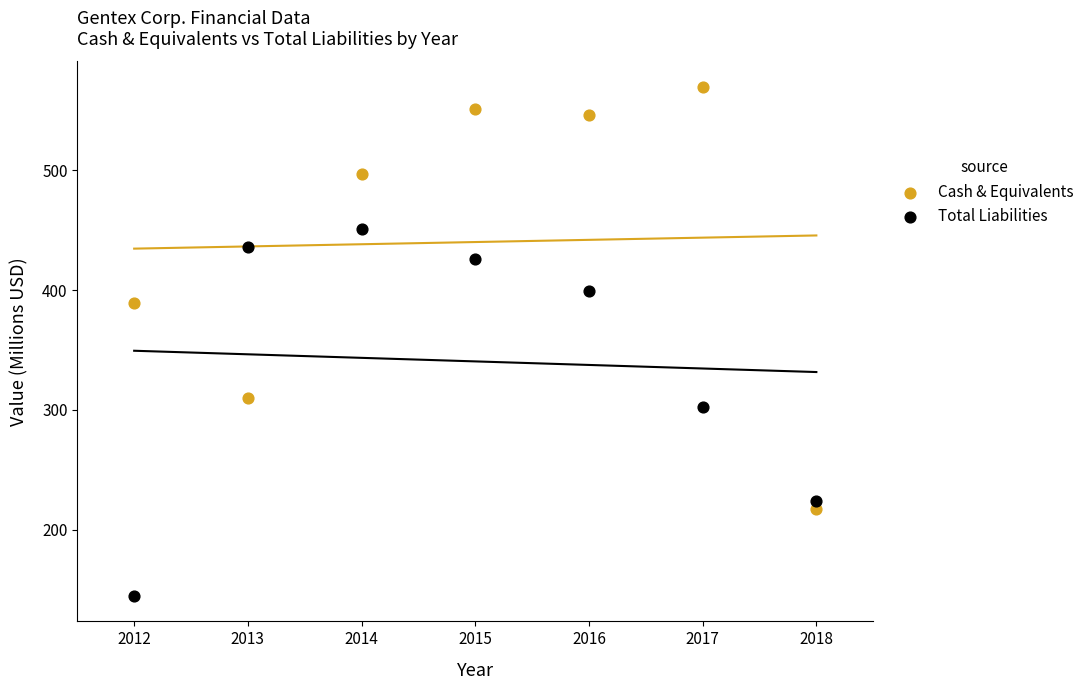

Which series has the widest spread of Y values?

Cash & Equivalents